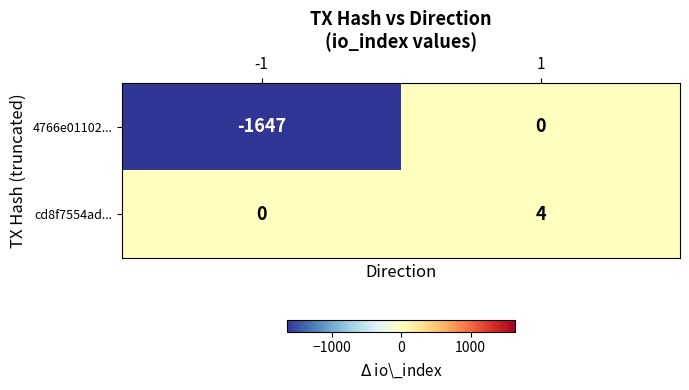

True or false: cd8f7554ad... has a value of 2 at 1.

False